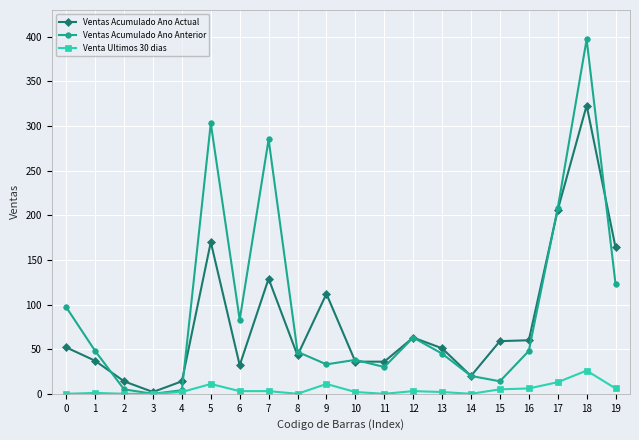

The value of Ventas Acumulado Ano Actual at 0 is 52. True or false?

True